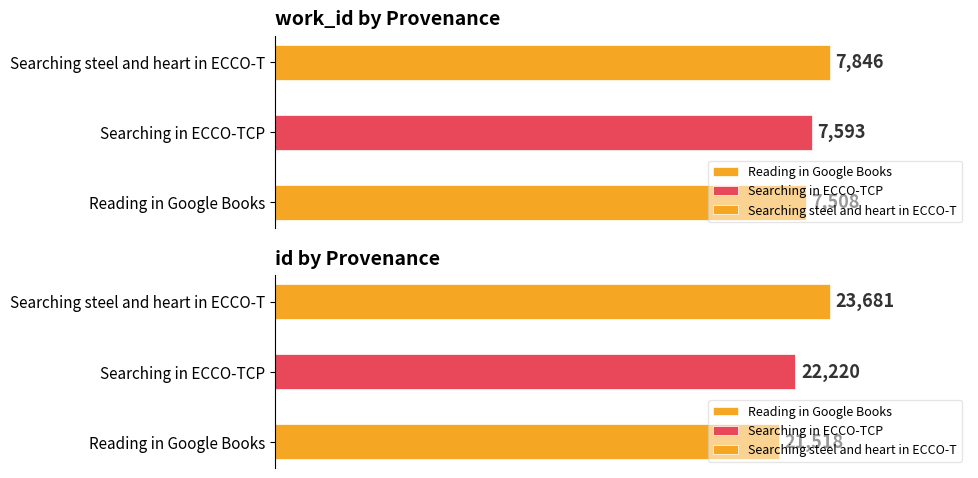

Reading right to left, what are all the values shown in this chart?

work_id: 7846	7593	7508
id: 23681	22220	21518